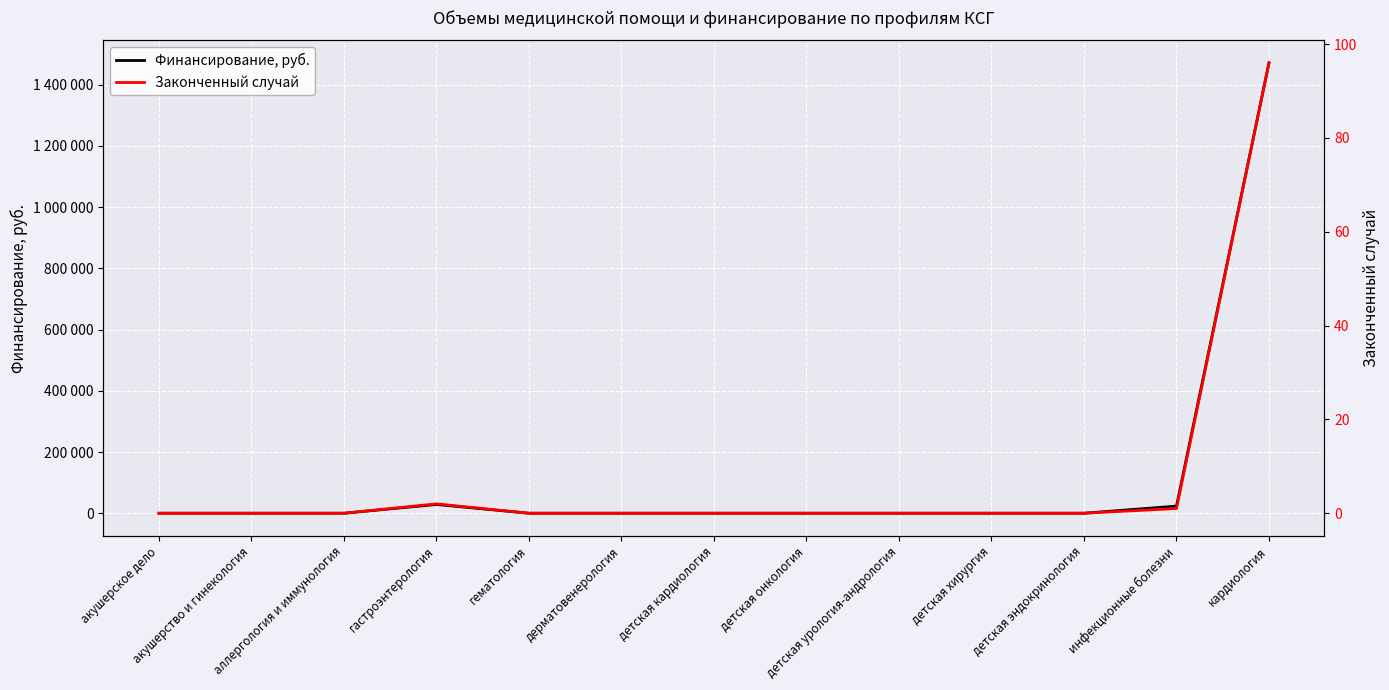

Reading left to right, list all the values displayed in this chart.

Финансирование, руб.: 0	0	0	28535	0	0	0	0	0	0	0	23245	1471395
Законченный случай: 0	0	0	2	0	0	0	0	0	0	0	1	96